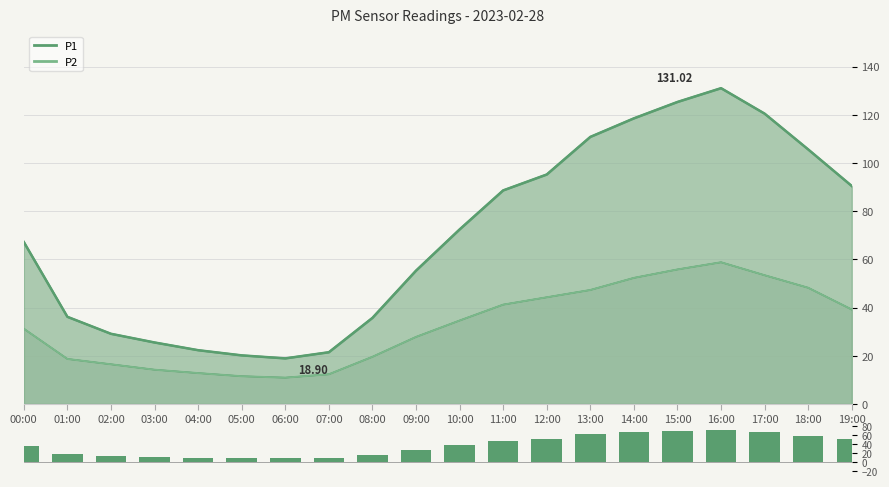

How many data points in P2 are above 34?

10